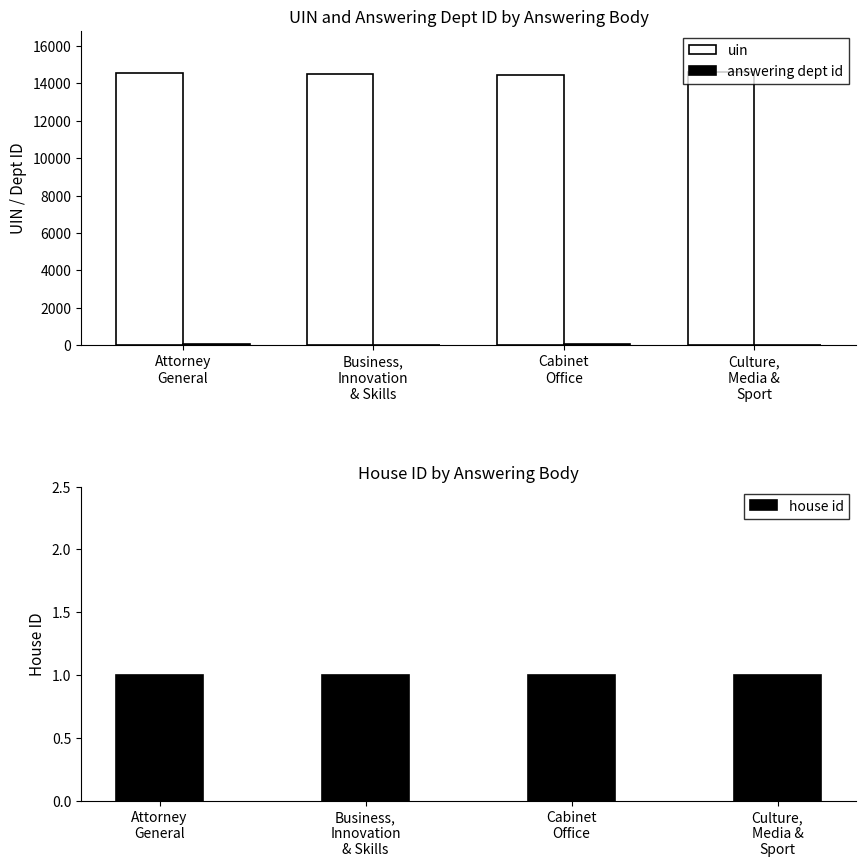

Between Cabinet
Office and Business,
Innovation
& Skills, which is larger?

Business,
Innovation
& Skills